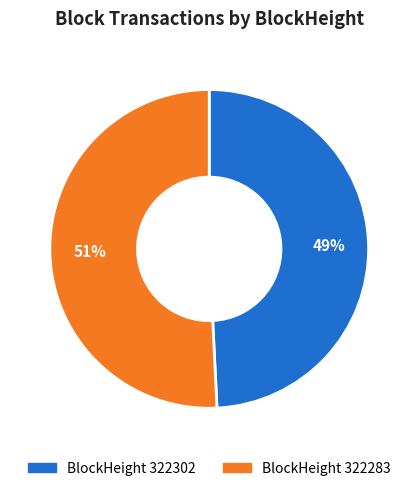

To the nearest percent, what is the difference between the largest and smallest slice percentages?

2%